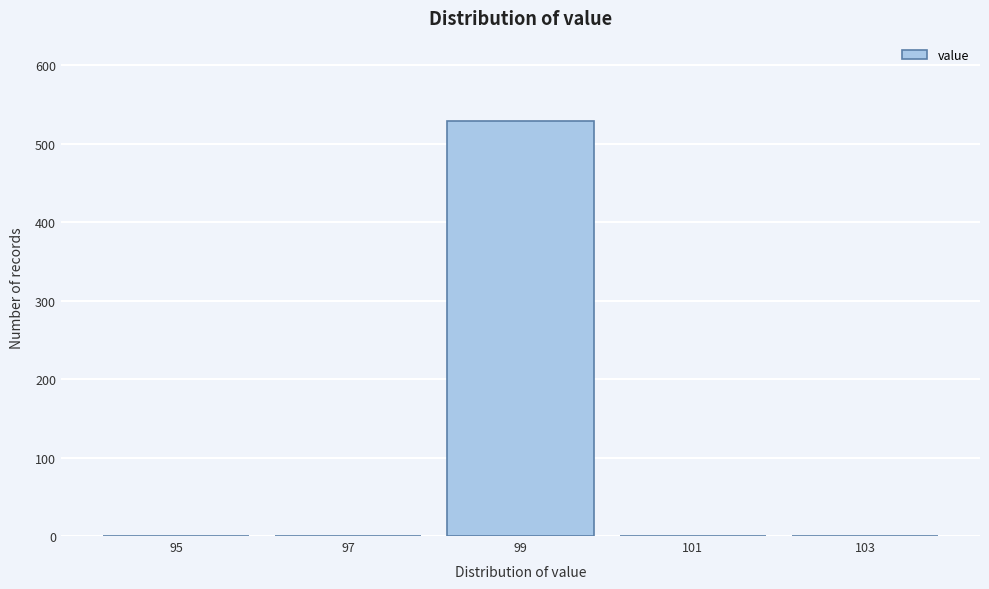

Reading left to right, list all the values displayed in this chart.

95=0	97=0	99=529	101=0	103=0